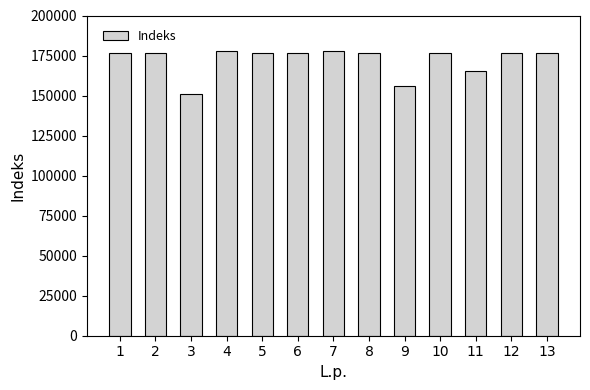

What is the value of the 6th bar from the left?

176561